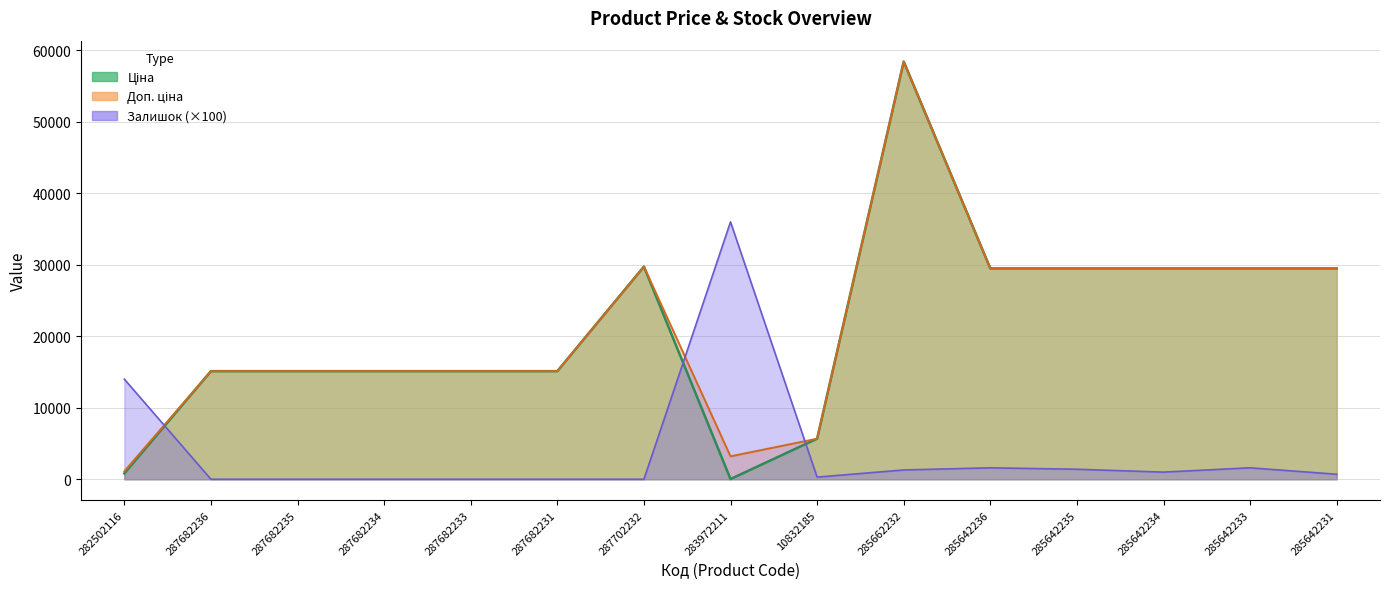

After their last crossing, which series has the higher values: Залишок or Доп. ціна?

Доп. ціна